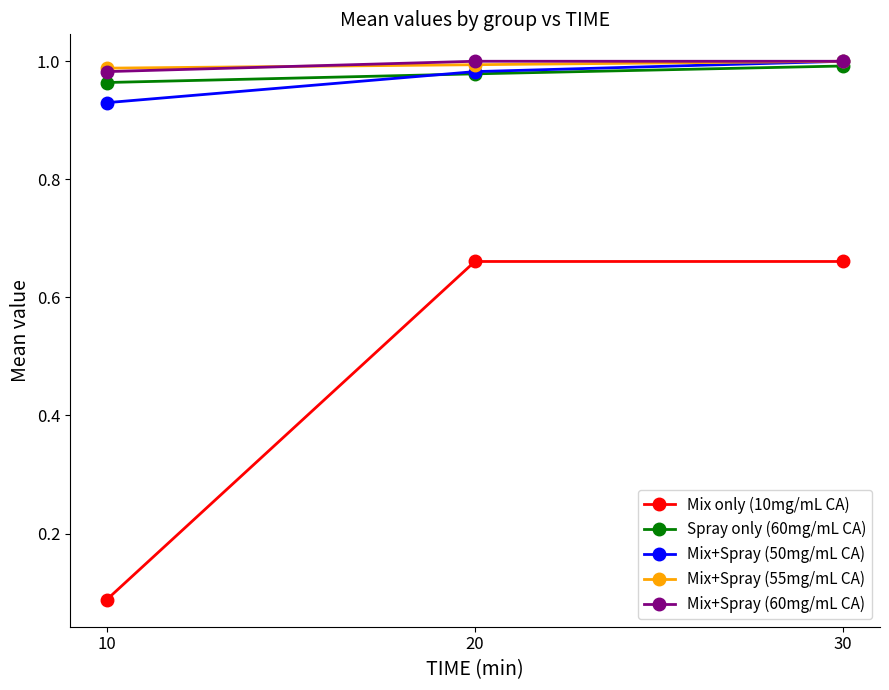

What is the spread (max minus min) of values at 20?

0.3